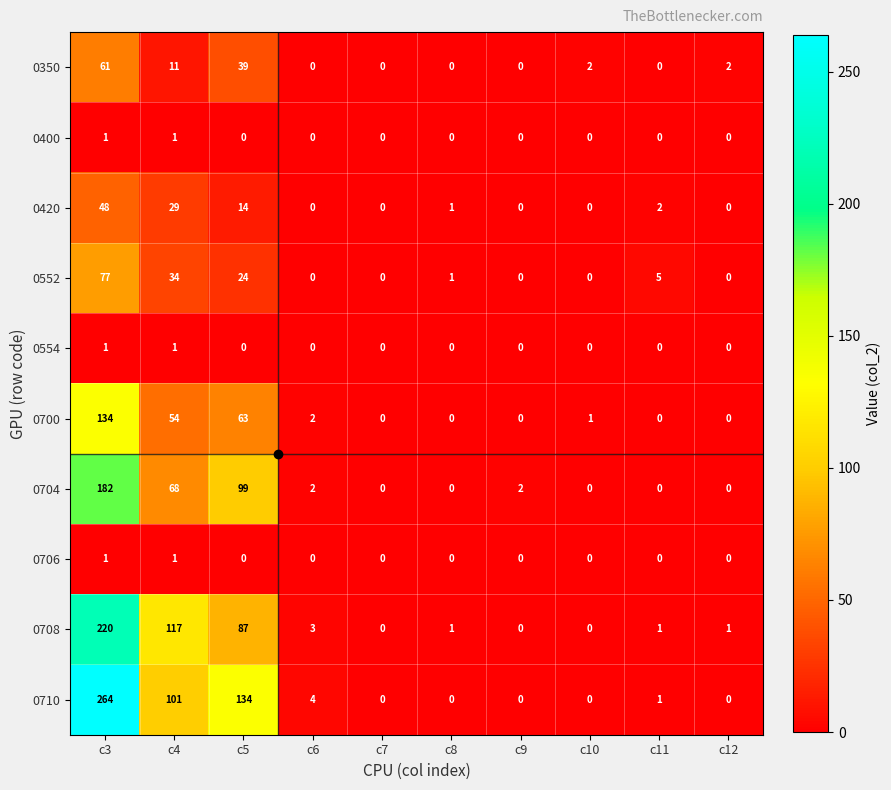

At how many categories does at least one series exceed 110?

3